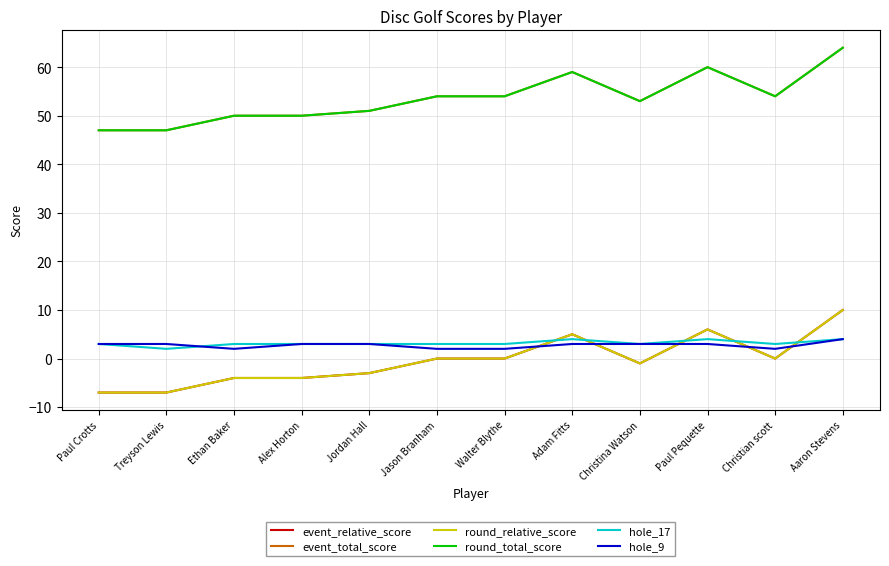

How many interior local peaks does the event_total_score series have?

2